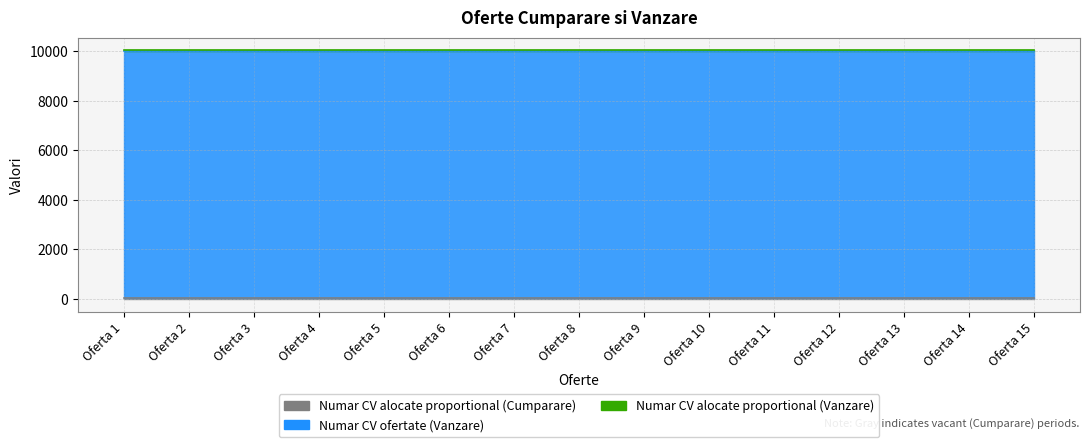

Which series changed the most between Oferta 1 and Oferta 3?

Numar CV alocate proportional (Cumparare)